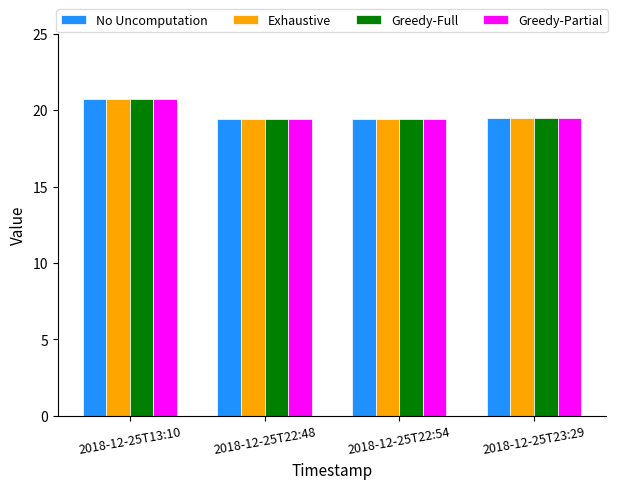

Count the Greedy-Full values in the range 19 to 20.

3